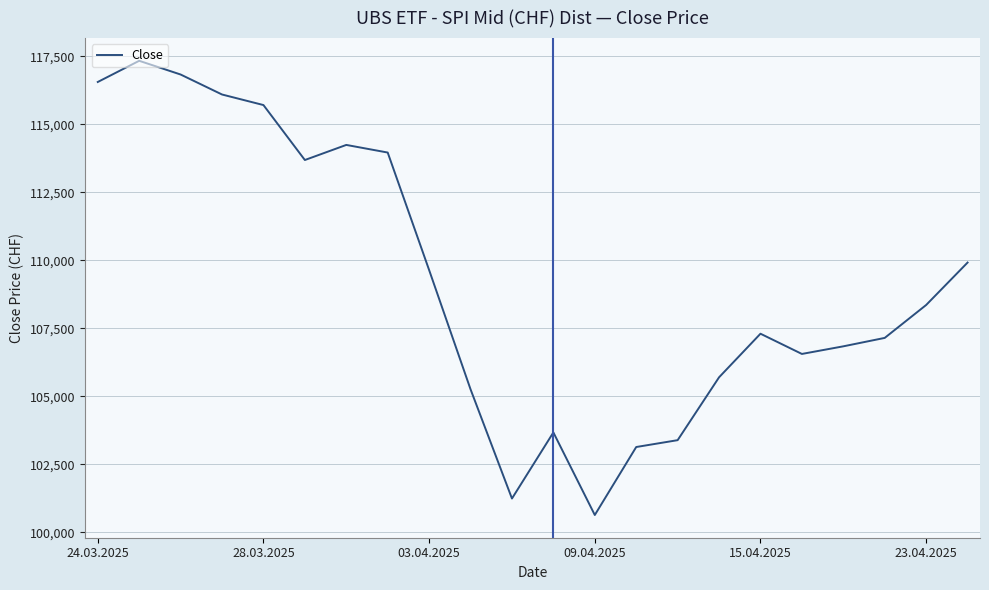

What is the difference between the maximum and minimum values?

16700